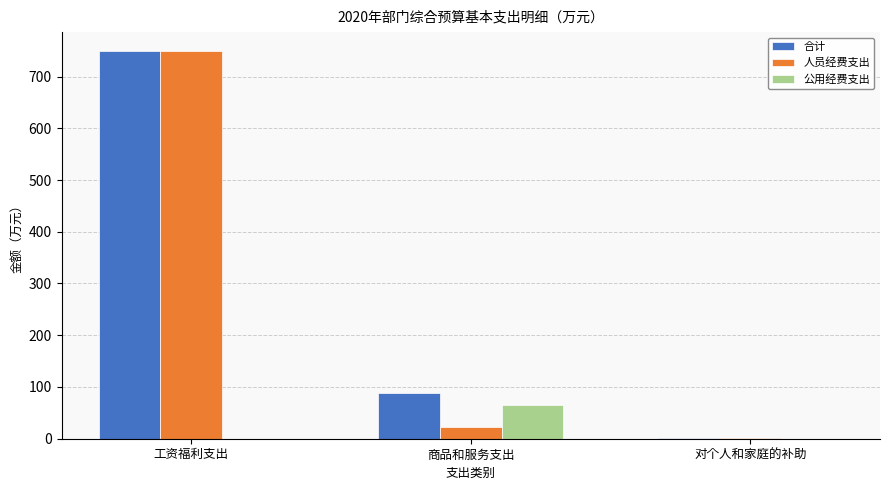

Are the bars horizontal?

No